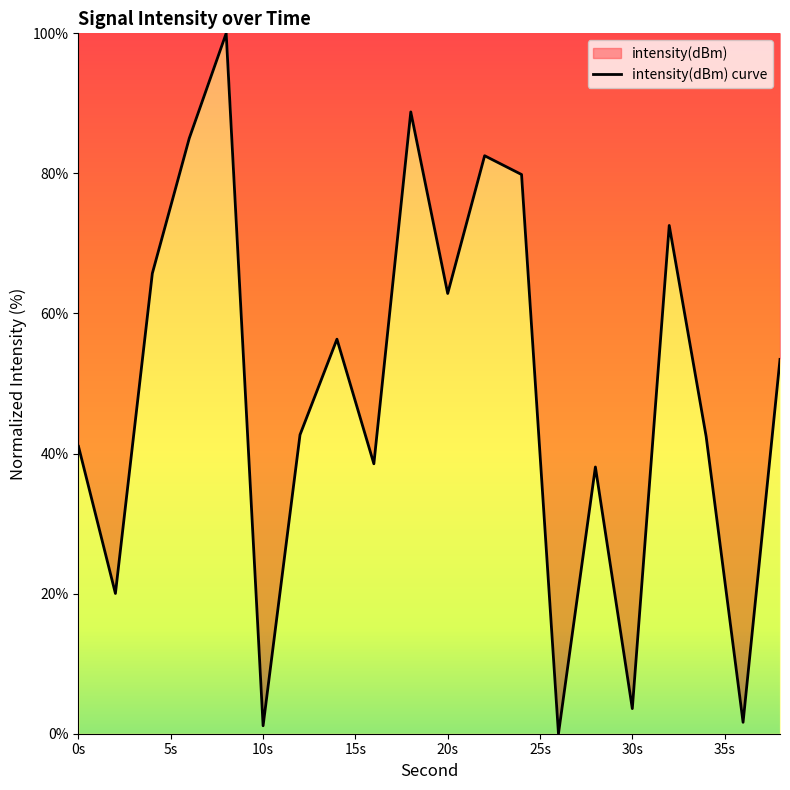

At which label is the value closest to 50?

38